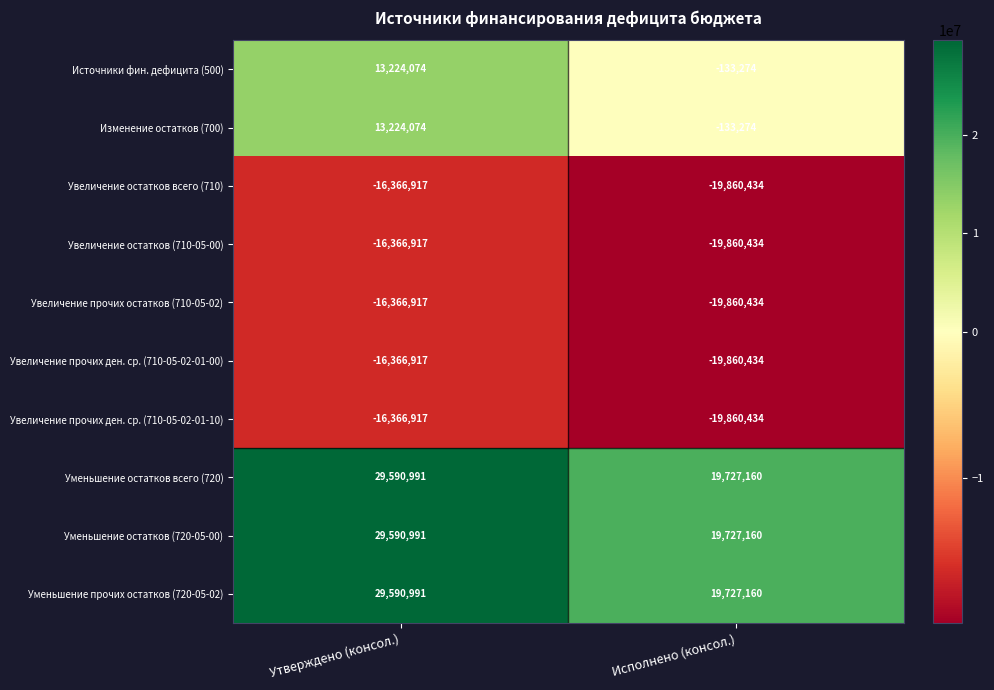

What is the difference between the Уменьшение прочих остатков (720-05-02) values at Исполнено (консол.) and Утверждено (консол.)?

9863831